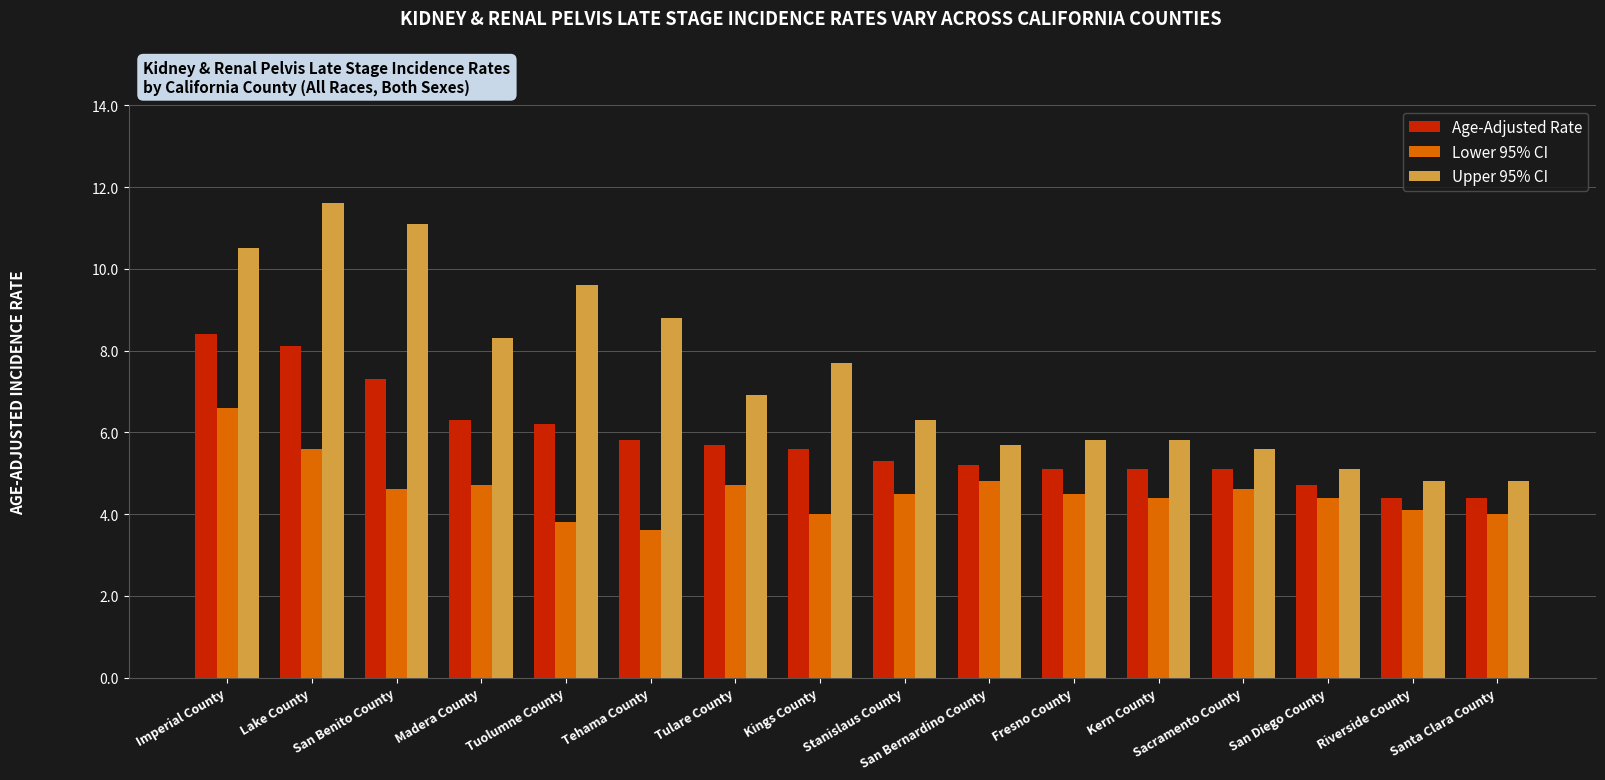

Rank the series at Imperial County from highest to lowest value.

Upper 95% CI, Age-Adjusted Rate, Lower 95% CI